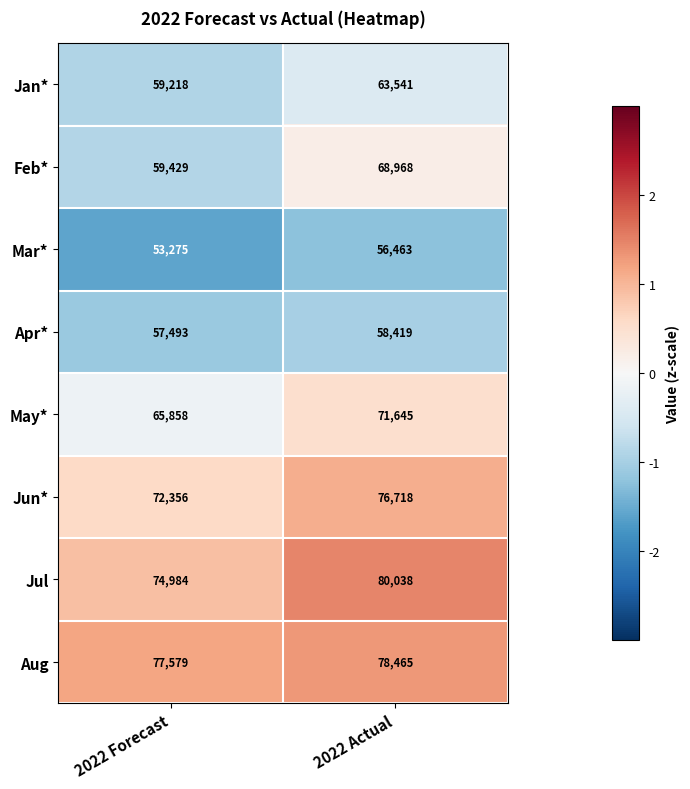

True or false: Mar* has a value of 53275 at 2022 Forecast.

True